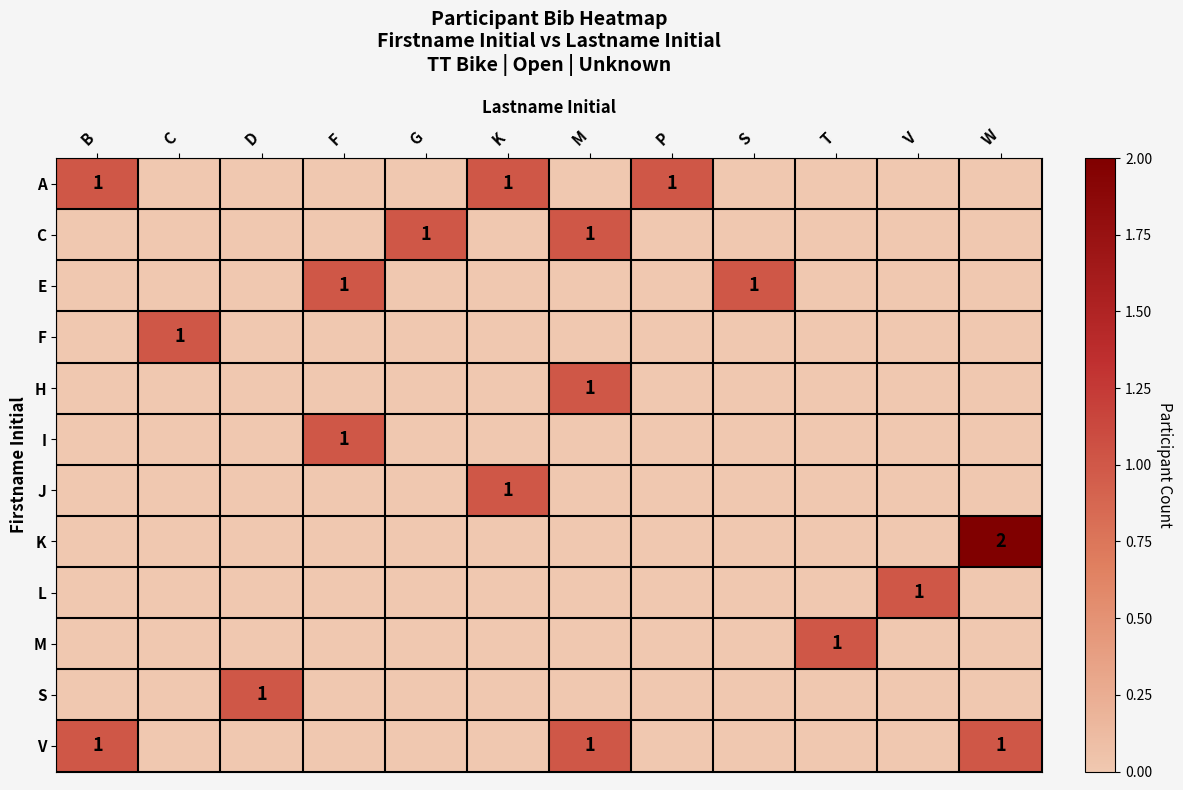

Which category has the highest value across all series?

W